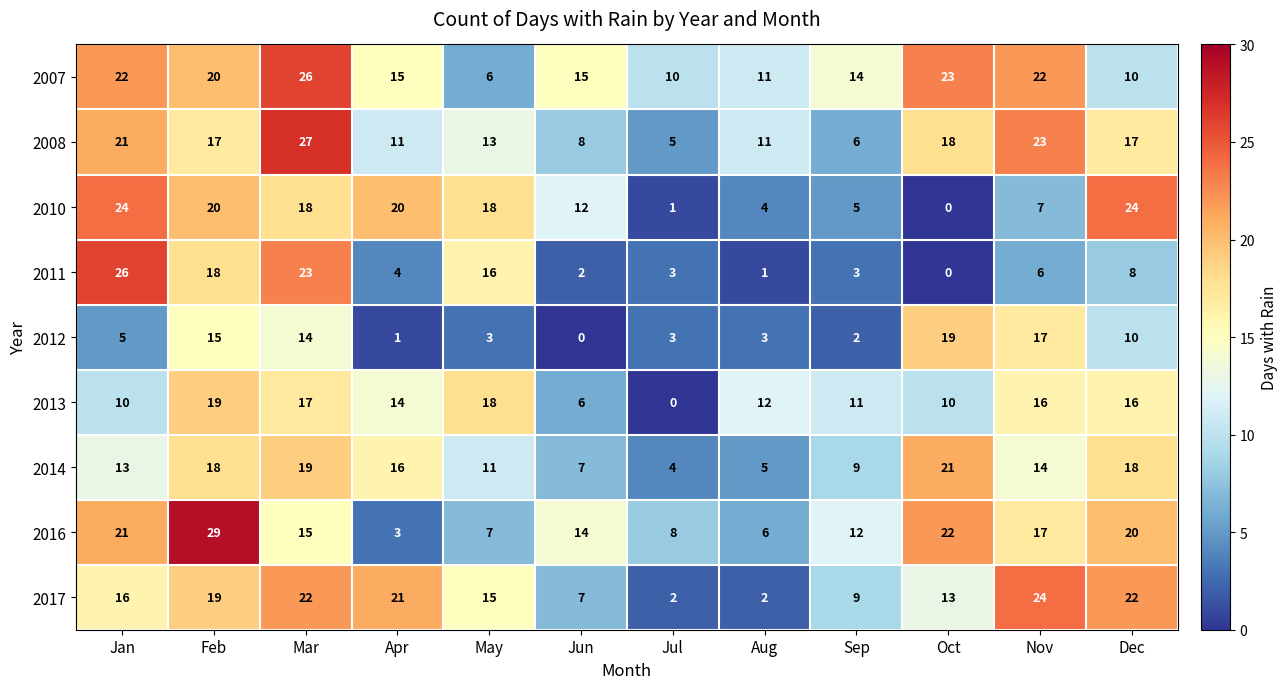

Which label corresponds to the largest value in the chart?

Feb